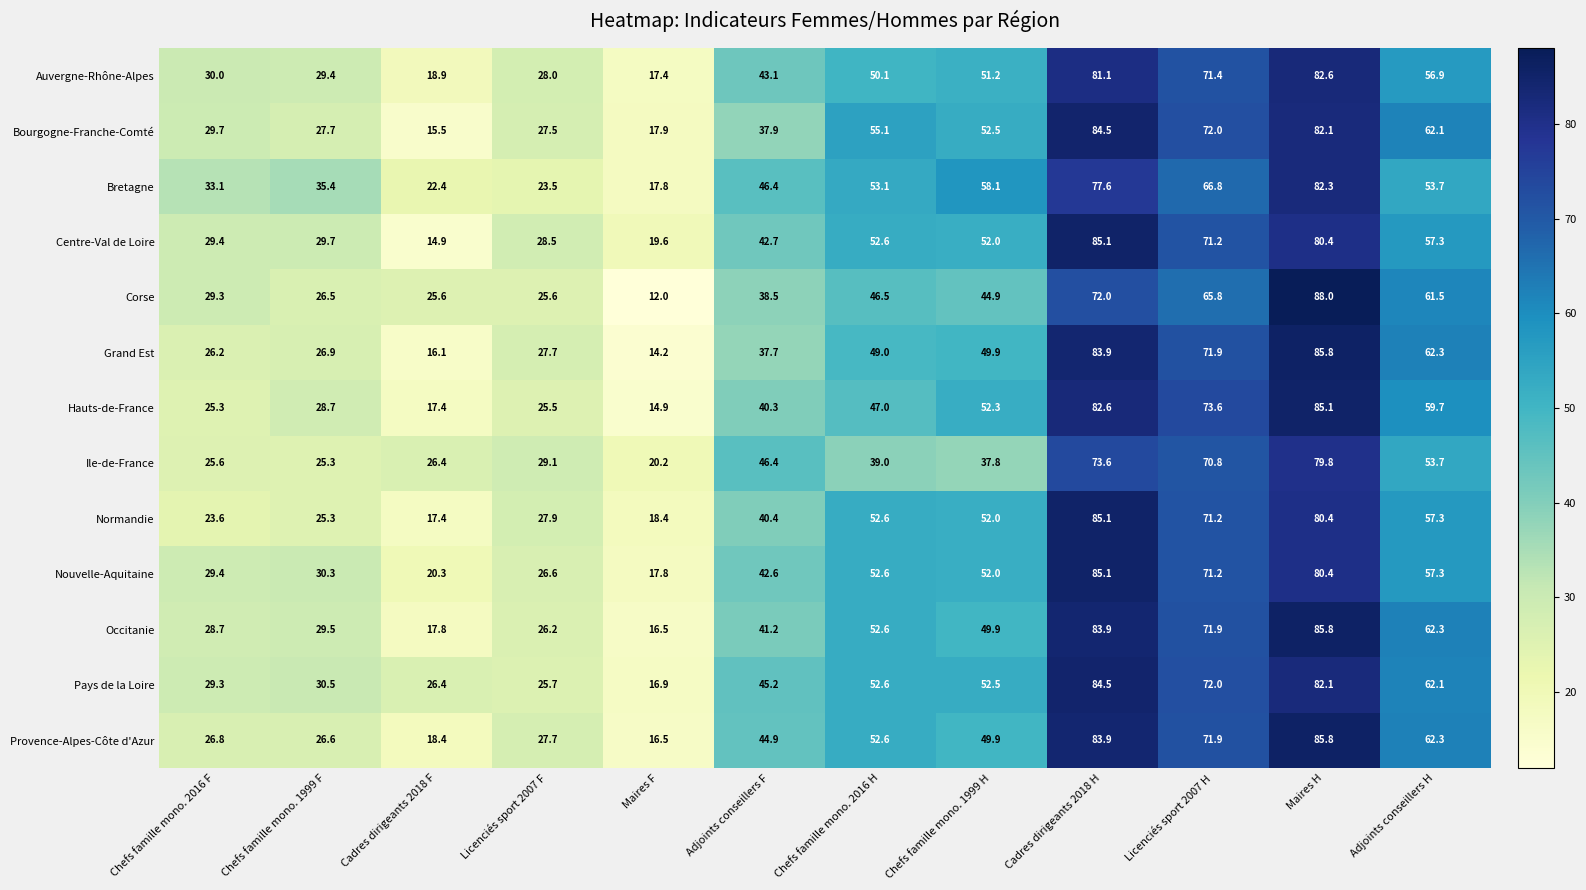

Between Maires F and Cadres dirigeants 2018 H, which series saw the biggest shift?

Grand Est